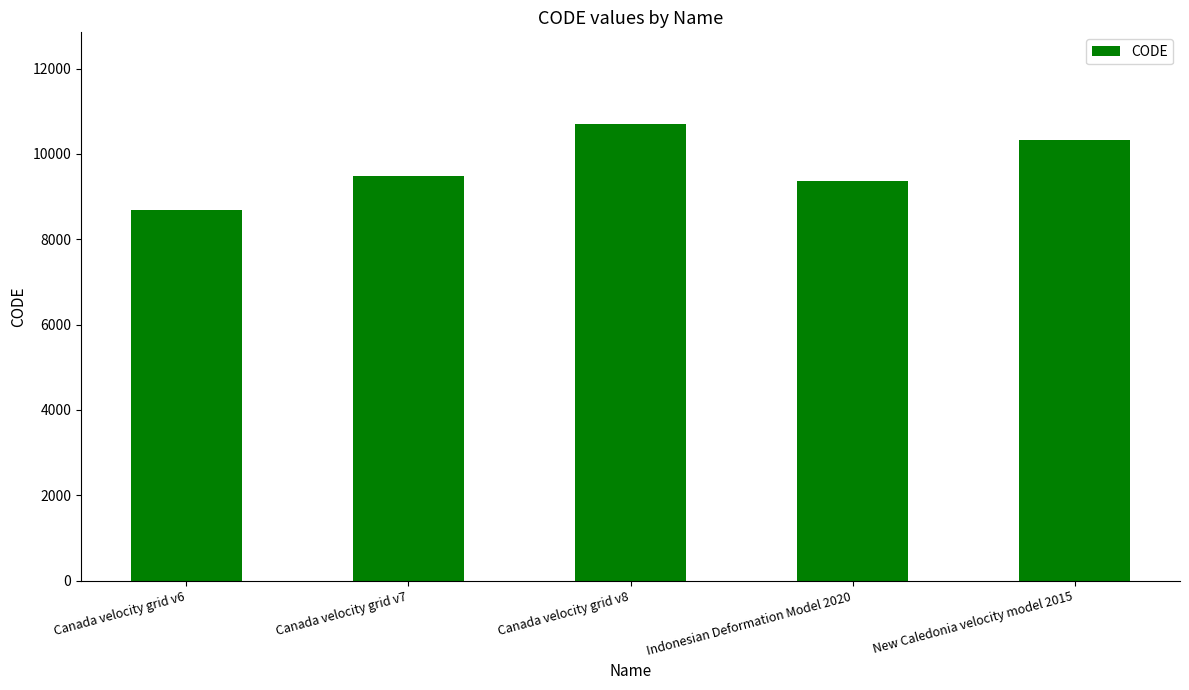

The value at Canada velocity grid v7 is 4294. True or false?

False